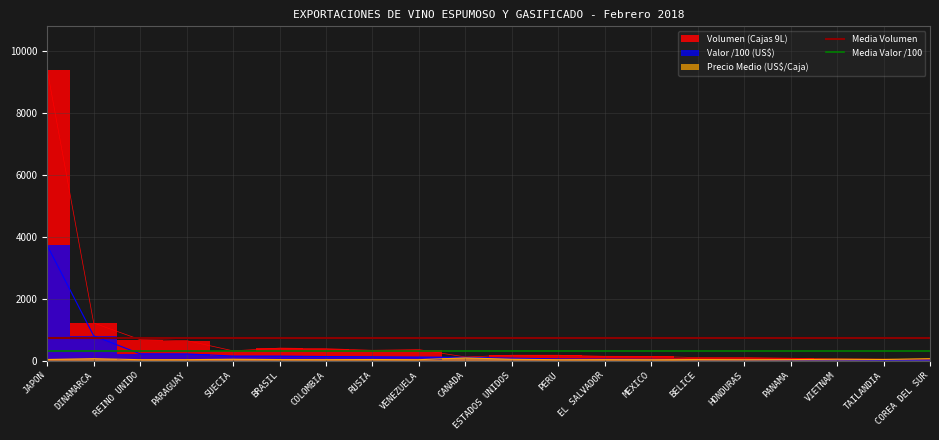

Which series has the largest total across all categories?

Media Volumen